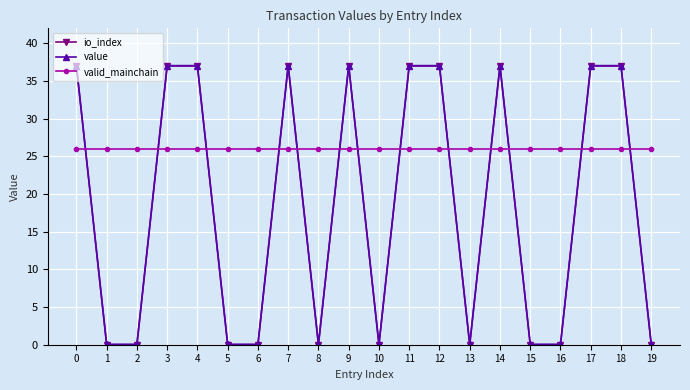

Which series has the widest spread of values?

io_index